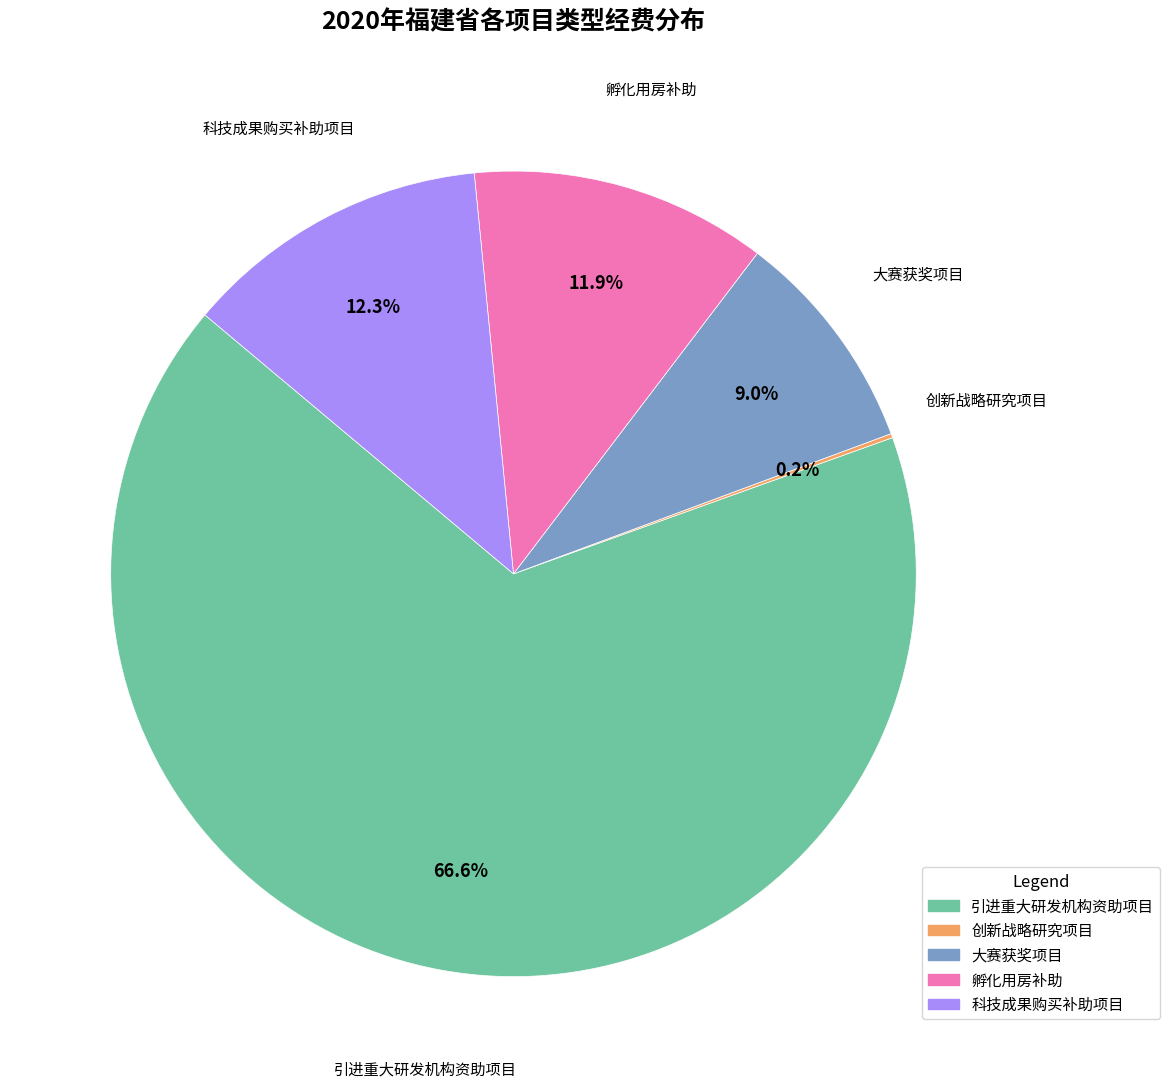

Is it true that 科技成果购买补助项目 is 12% of the pie?

True